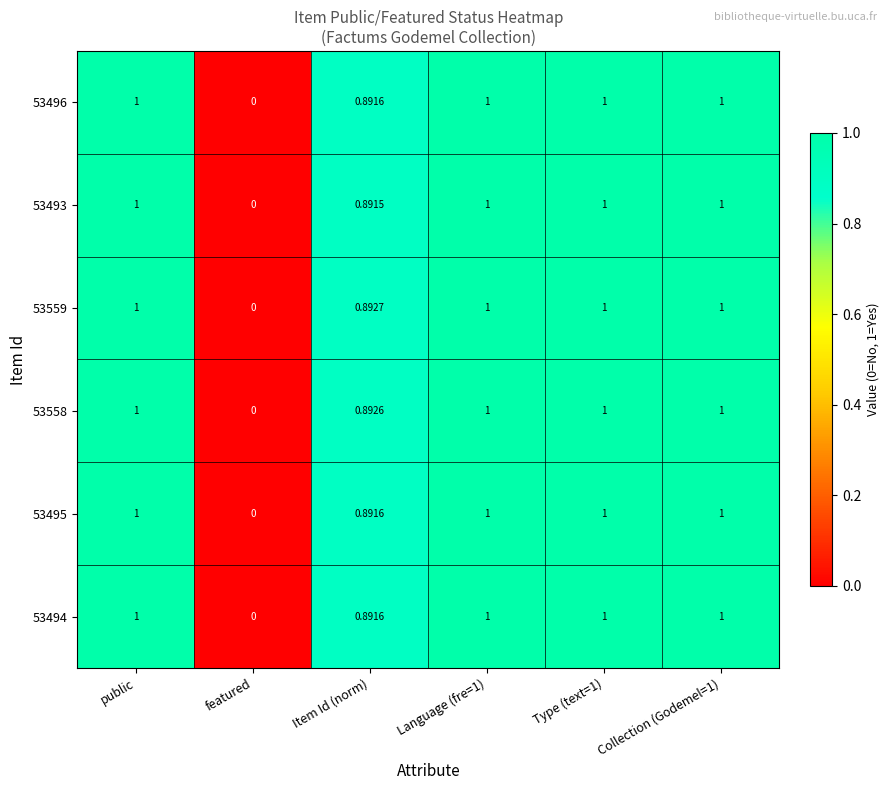

Is the value of 53496 at Type (text=1) greater than the value of 53558 at featured?

Yes